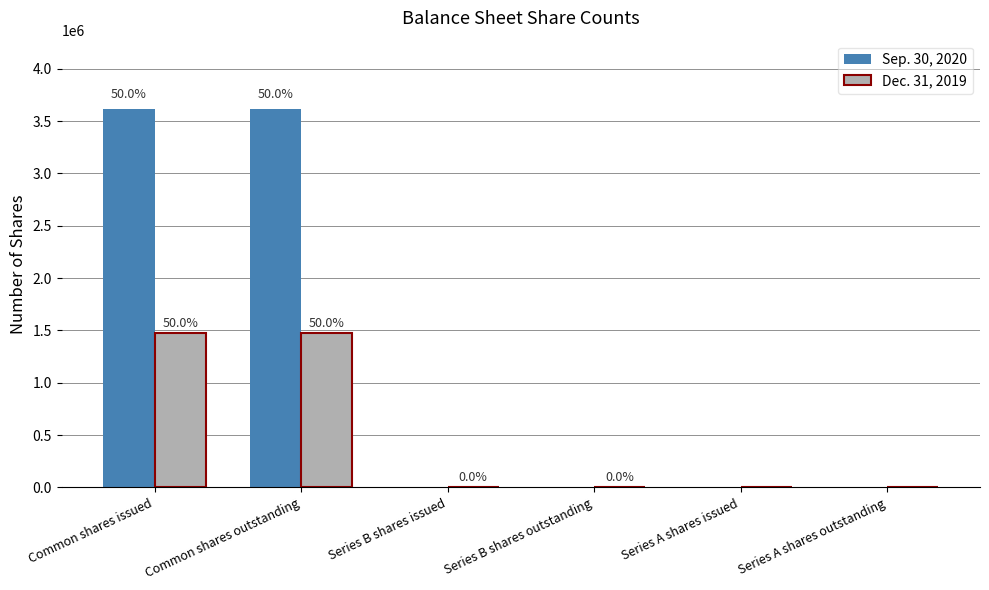

What is the highest value of the Sep. 30, 2020 series?

3616414